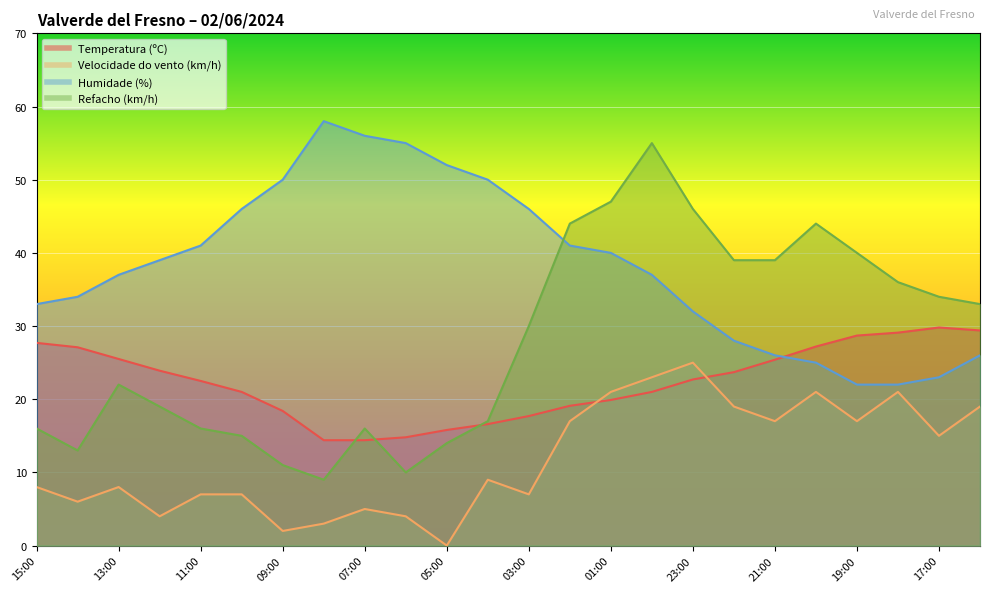

At which category does Humidade (%) reach its first local peak?

08:00